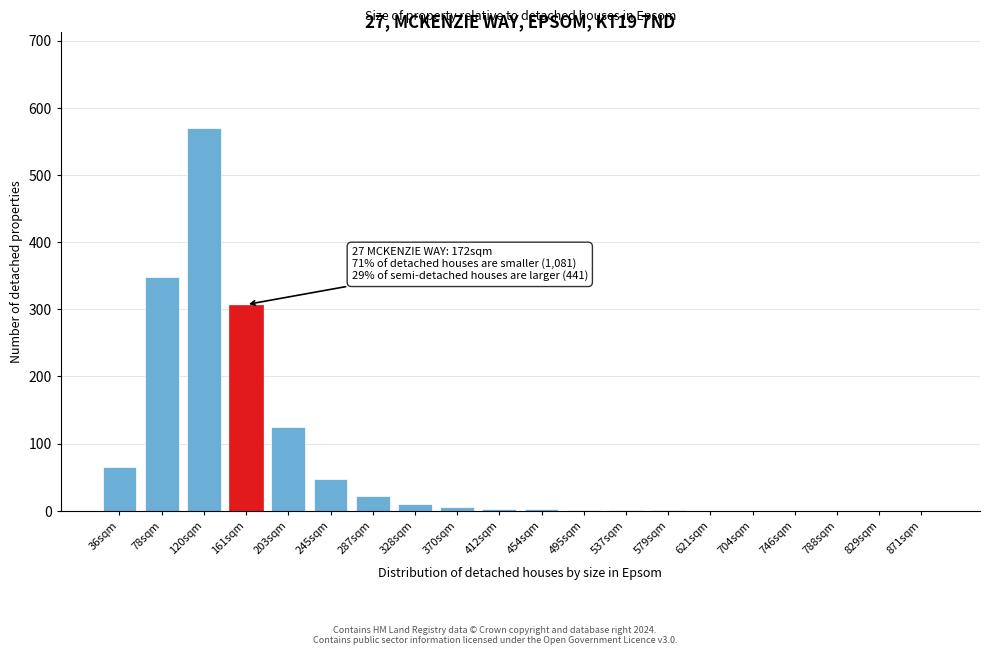

What is the sum of all values?

1508